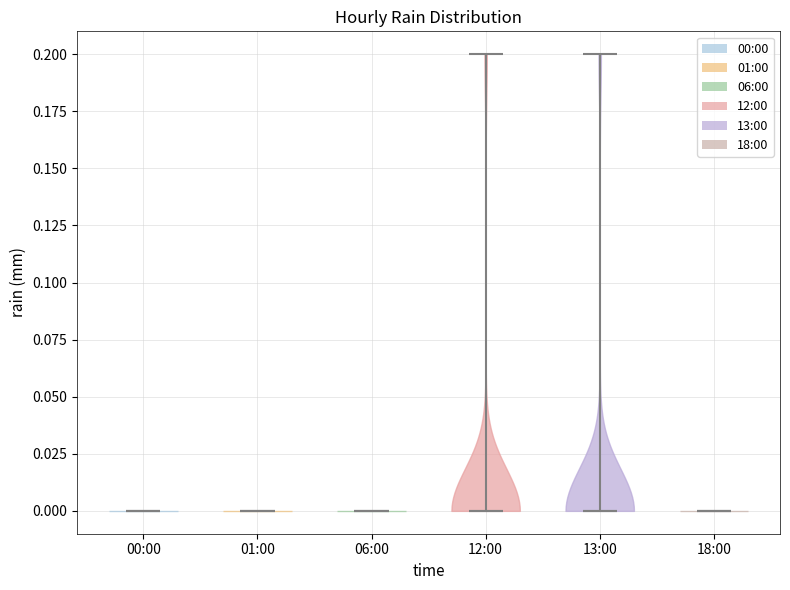

Reading left to right, read every violin against the y-axis: where its median line is, and the lowest and highest points it reaches. The values are not printed on the chart, so give them approximately, as read against the axis.

00:00: median line 0.0, lowest point 0.0, highest point 0.0
01:00: median line 0.0, lowest point 0.0, highest point 0.0
06:00: median line 0.0, lowest point 0.0, highest point 0.0
12:00: median line 0.0, lowest point 0.0, highest point 0.2
13:00: median line 0.0, lowest point 0.0, highest point 0.2
18:00: median line 0.0, lowest point 0.0, highest point 0.0